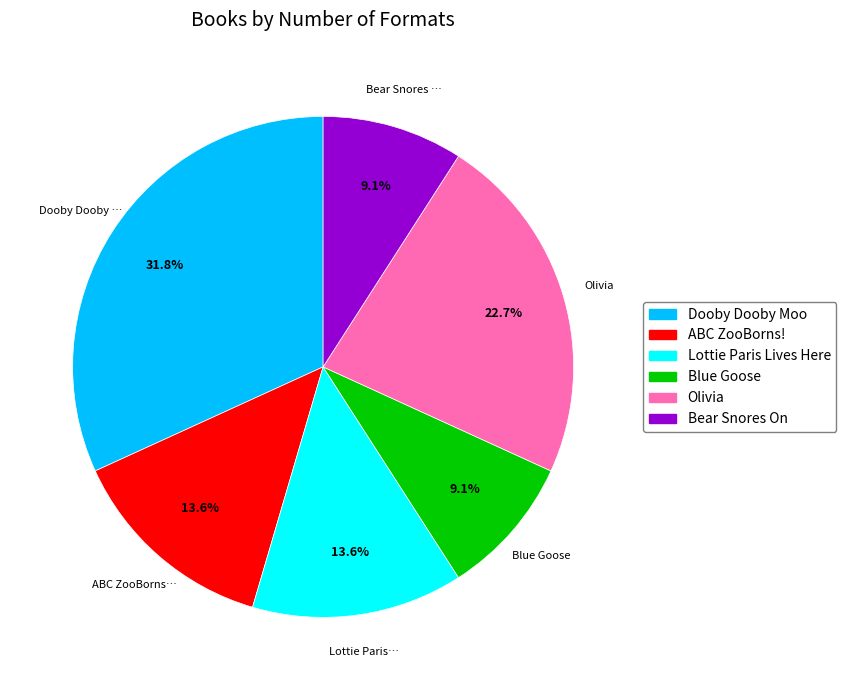

How many segments does this pie chart have?

6